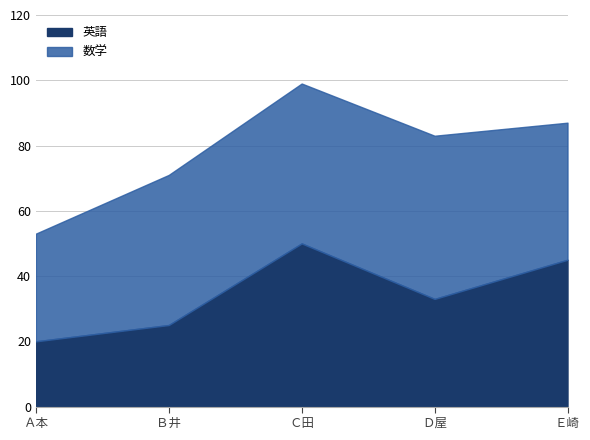

How many categories are shown in the chart?

5